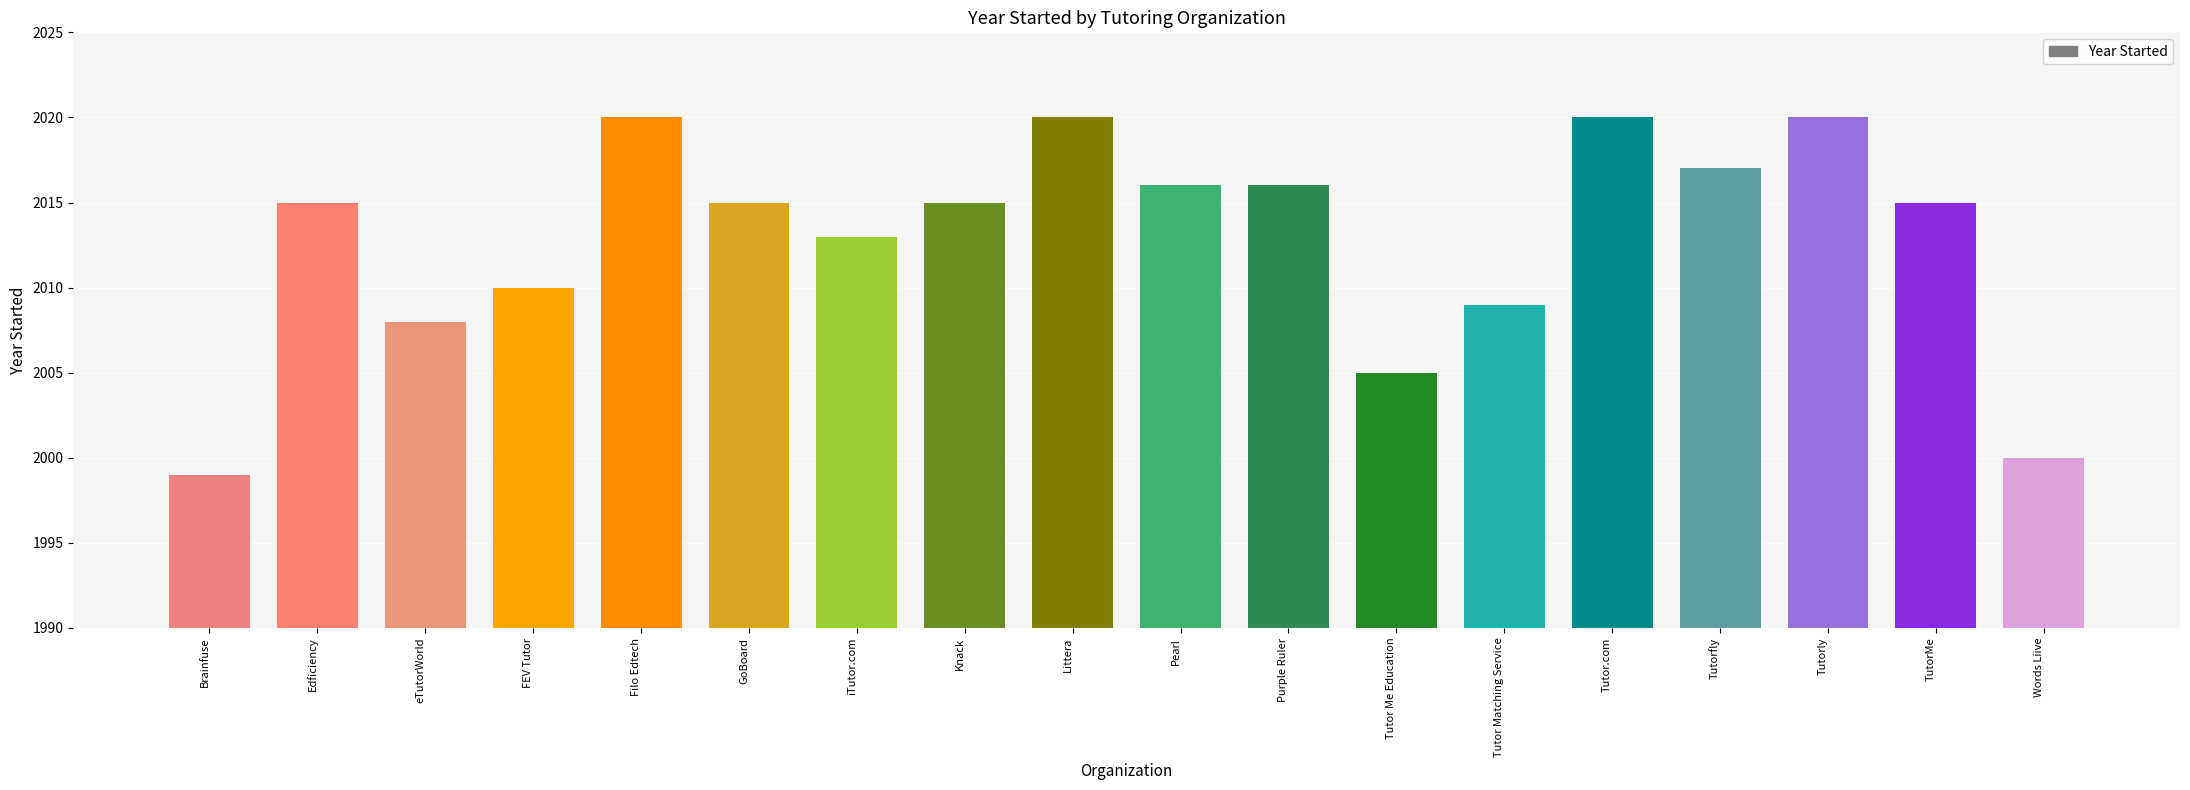

Does the chart contain stacked bars?

No